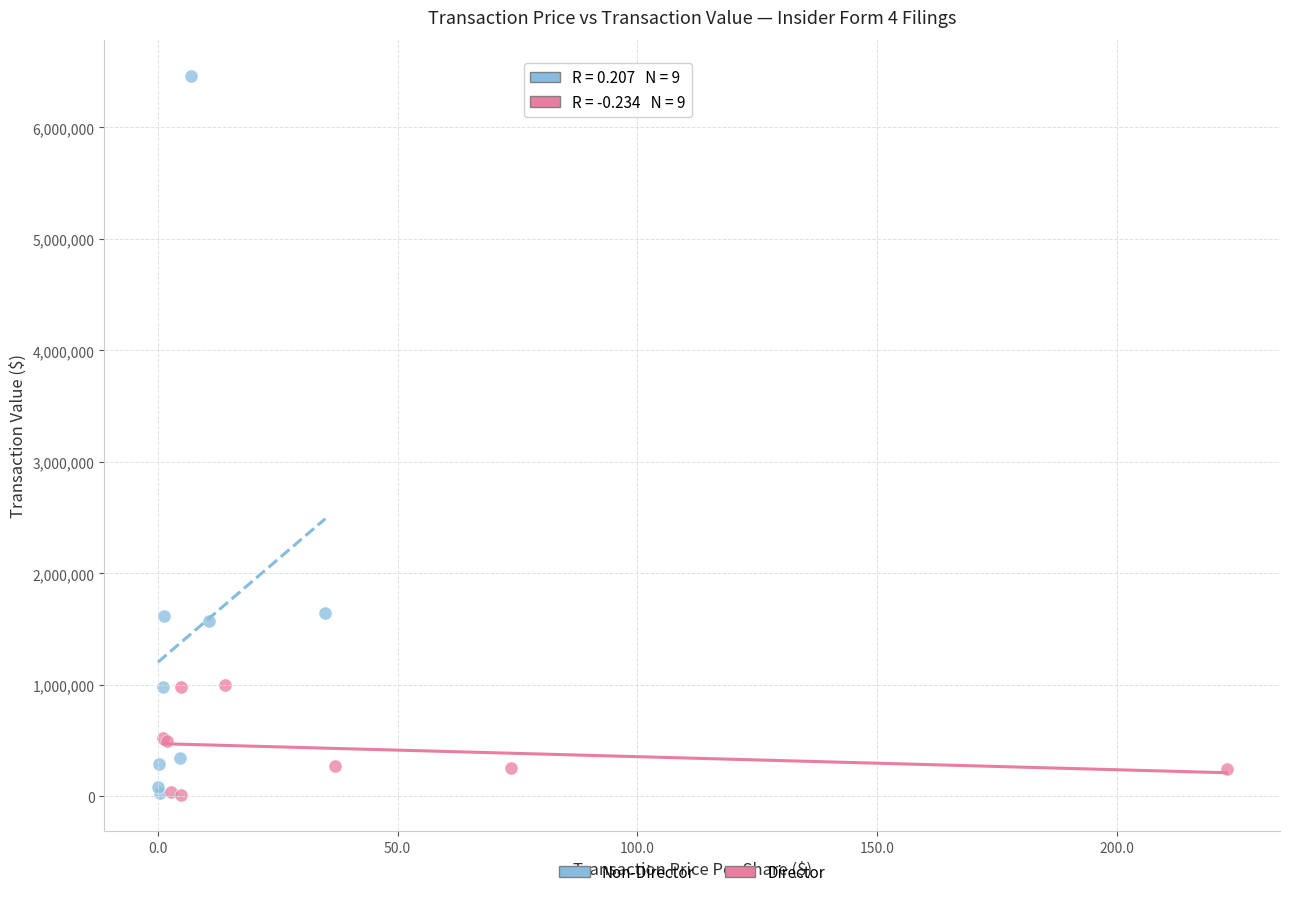

Which series has the widest spread of Y values?

Non-Director